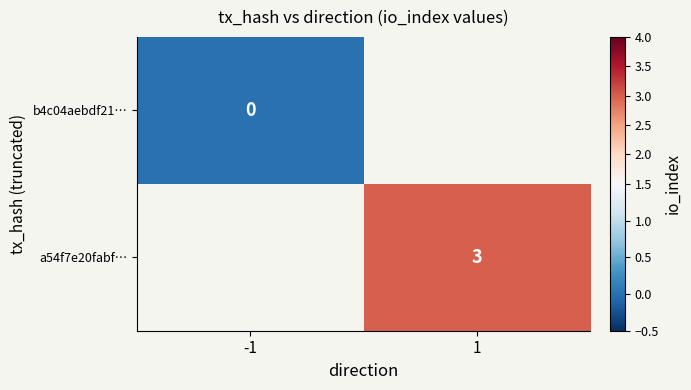

Where is b4c04aebdf21… nearest to the value 0?

-1